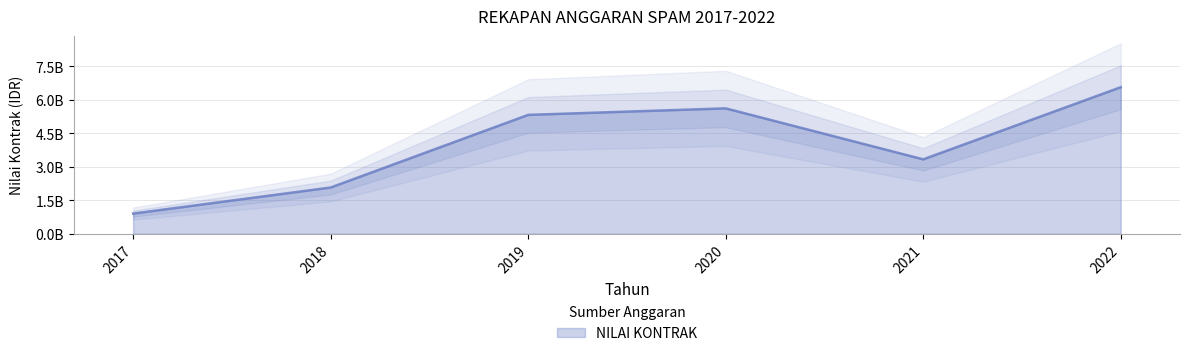

Count the number of categories in the chart.

6